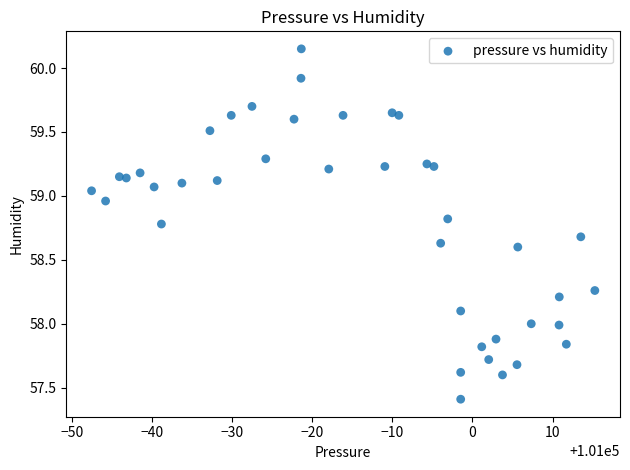

What is the range of X values (max minus min)?

62.8